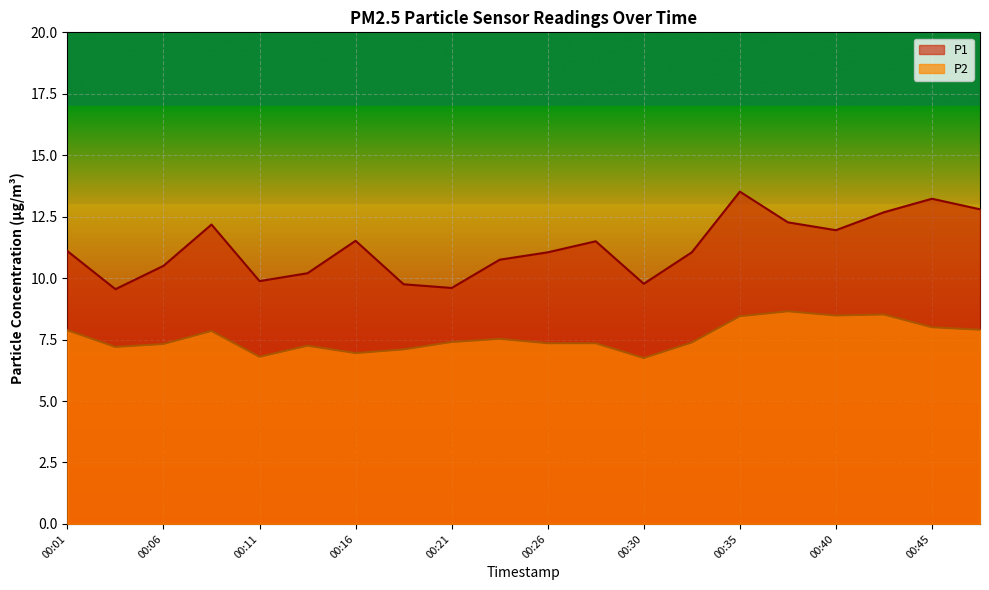

At which category is the sum across all series the highest?

00:35